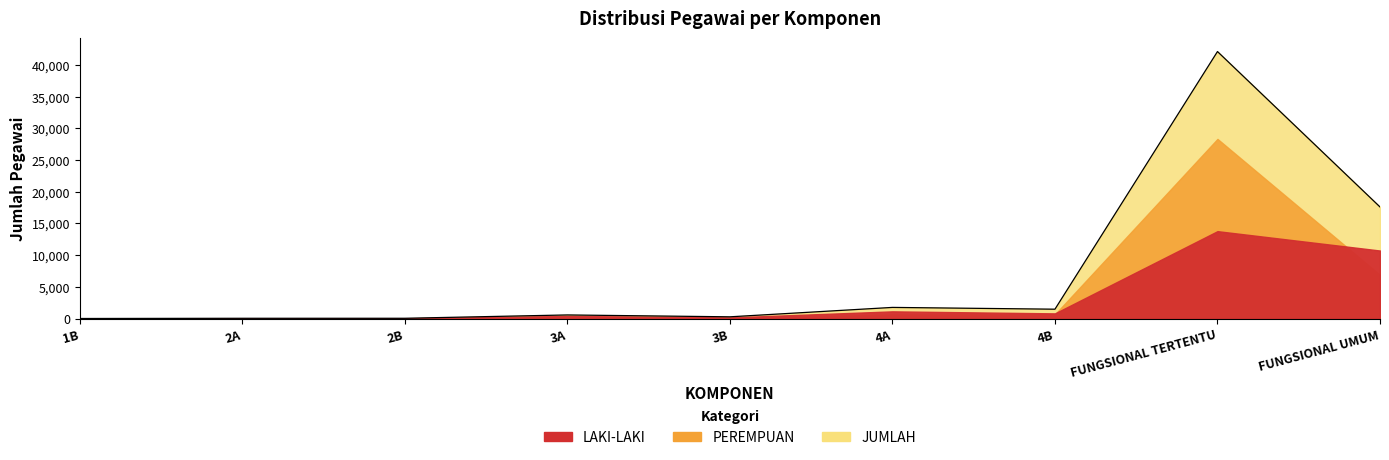

How many series are shown in this chart?

3